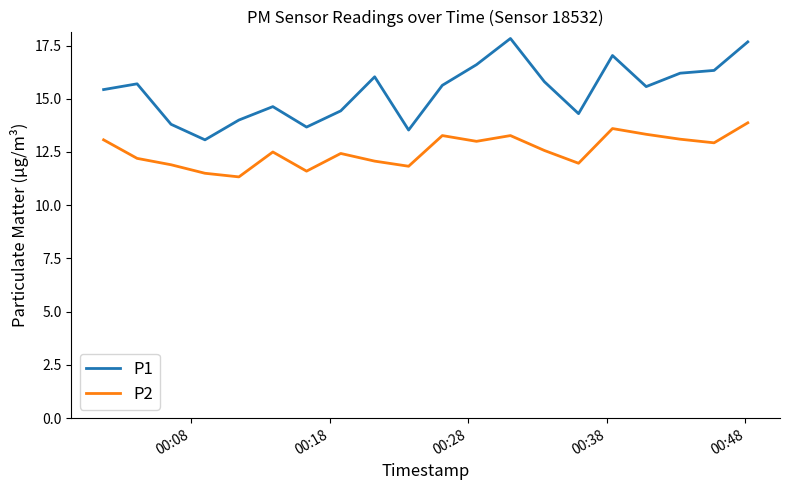

What is the lowest value of the P2 series?

11.3